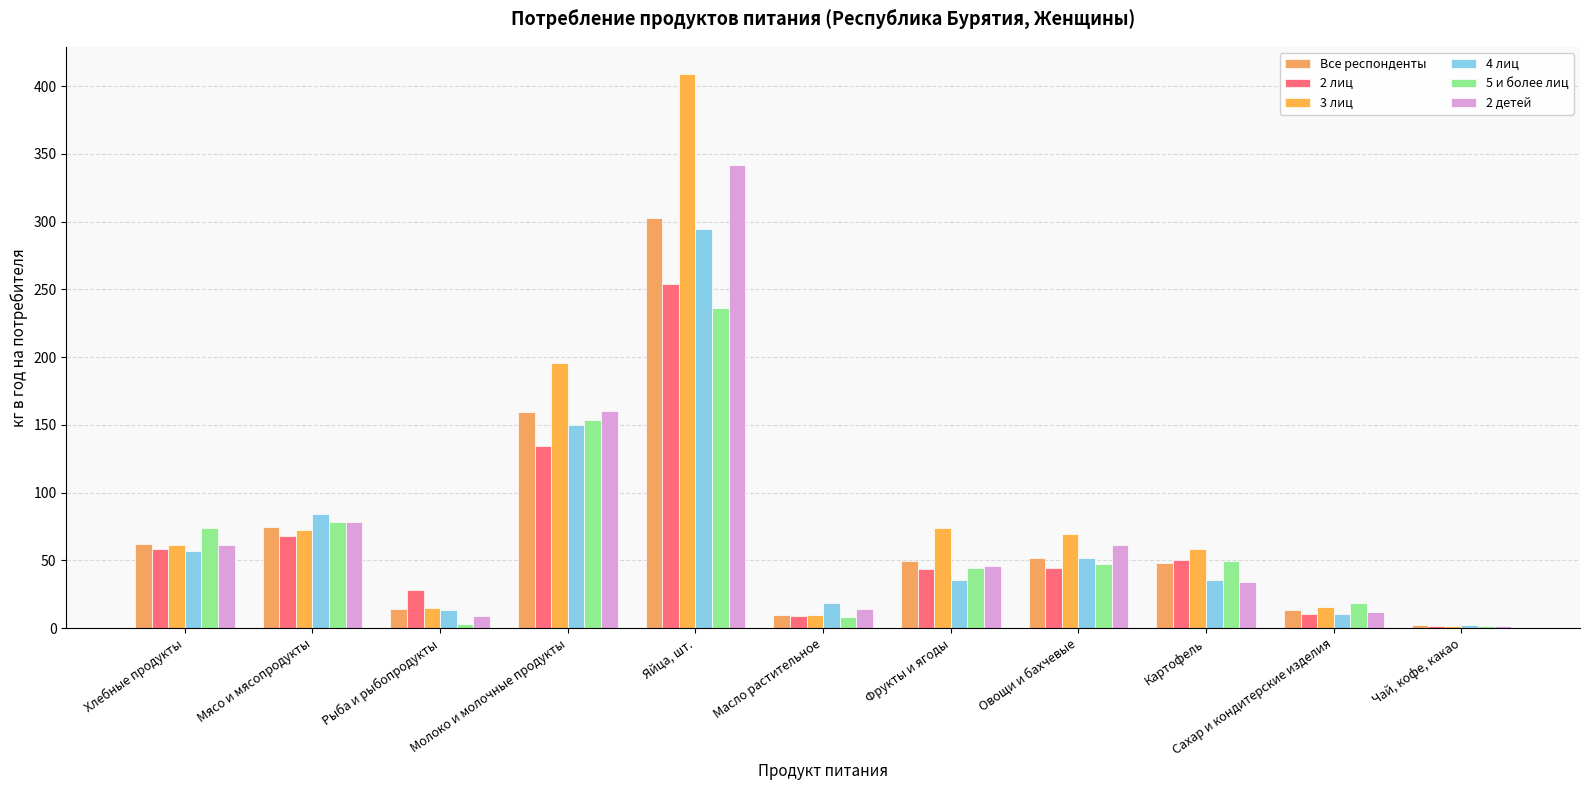

How many bars are there in each group?

6